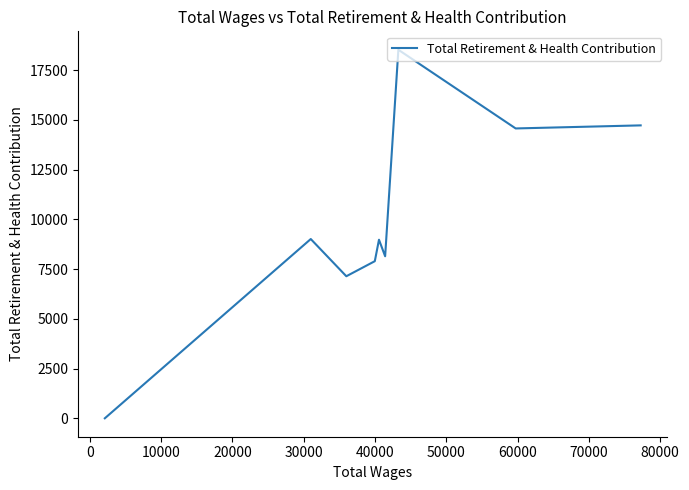

How many positive values are there?

8